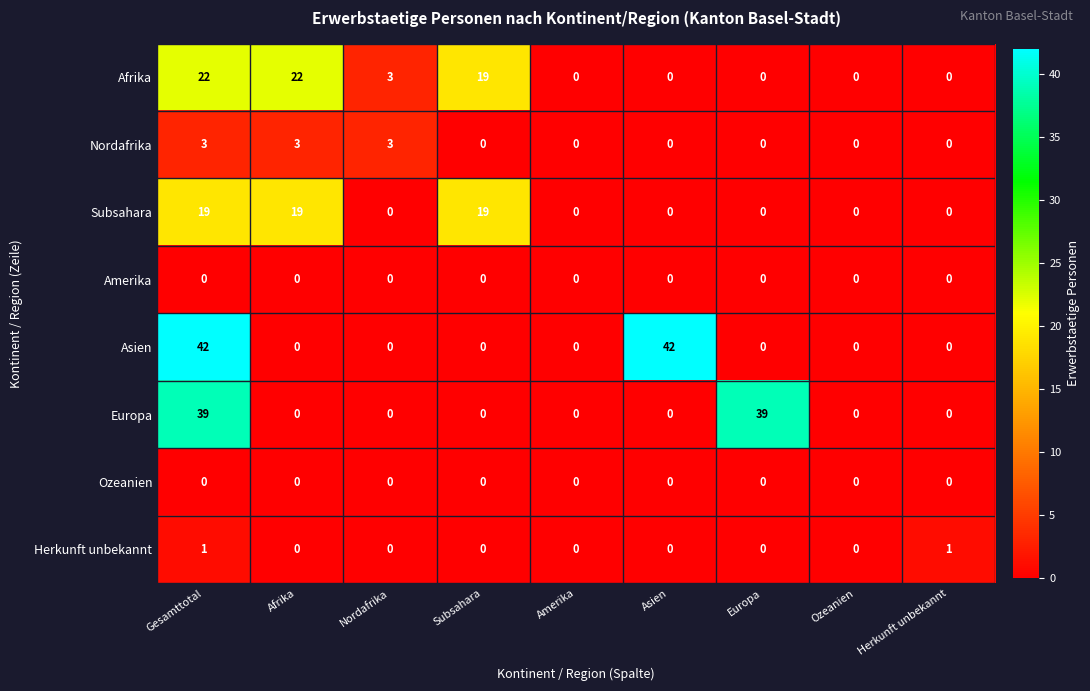

Between Asien and Ozeanien, which series saw the biggest shift?

Asien